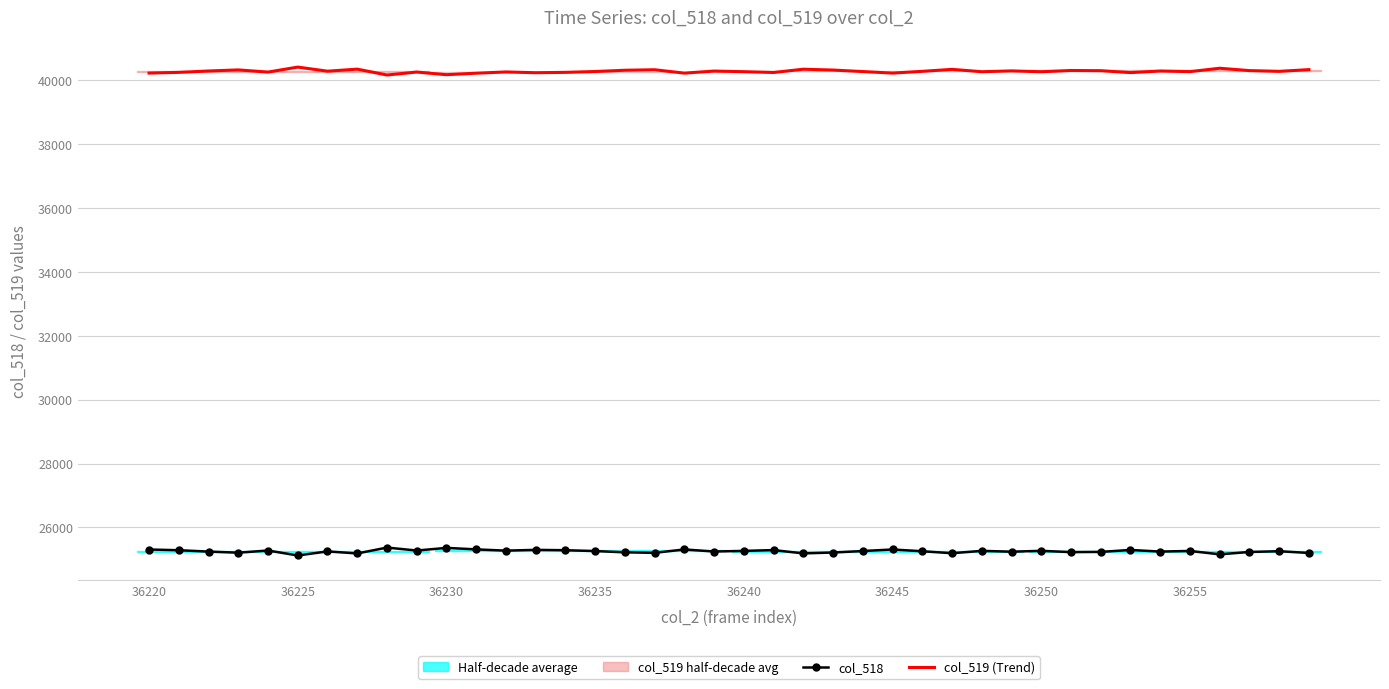

Does the chart have visible grid lines?

Yes